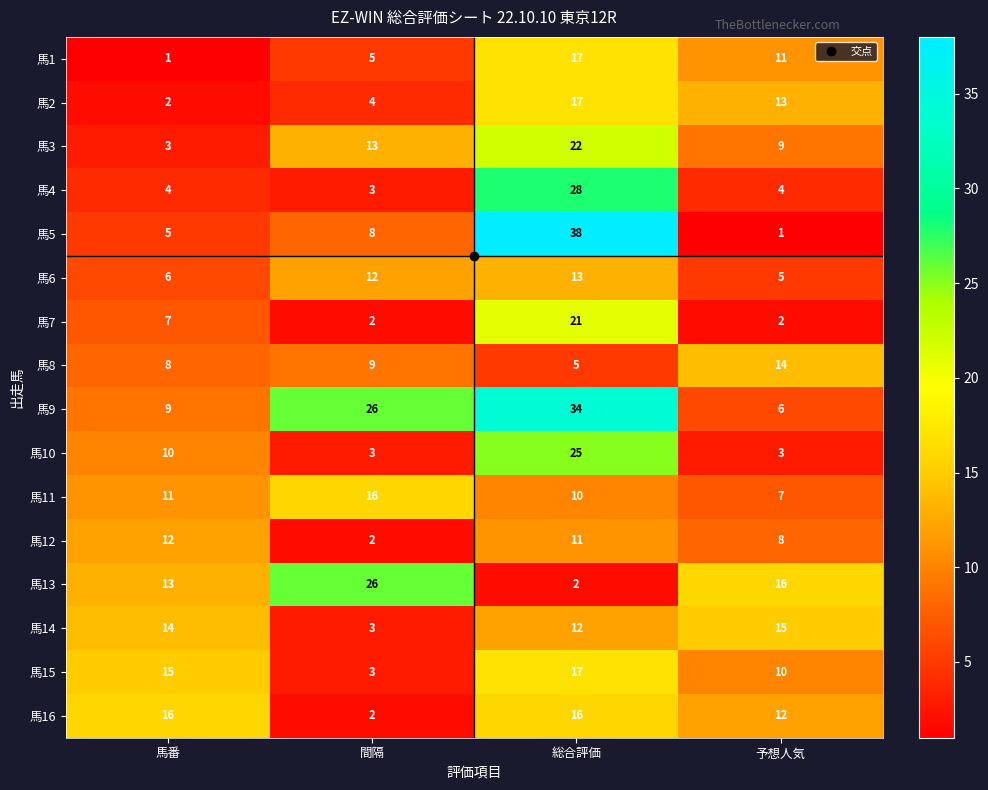

How many 馬1 values are between 5 and 17?

3